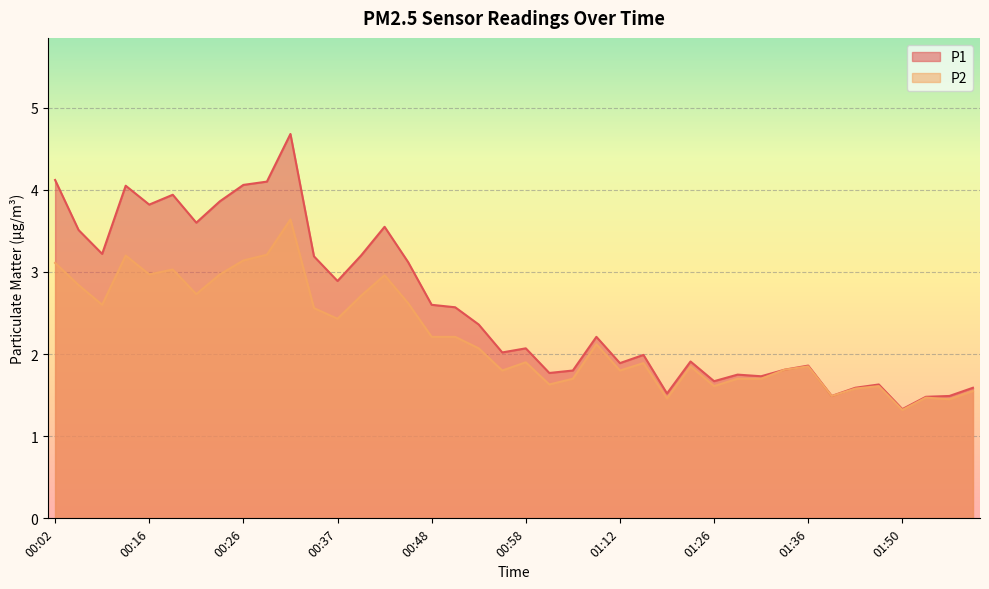

List the series in order of their peak value, highest first.

P1, P2